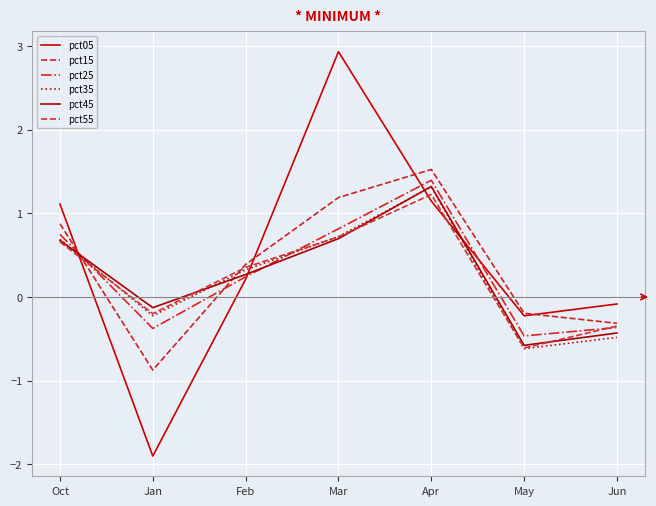

How many values in the pct15 series exceed 0?

4